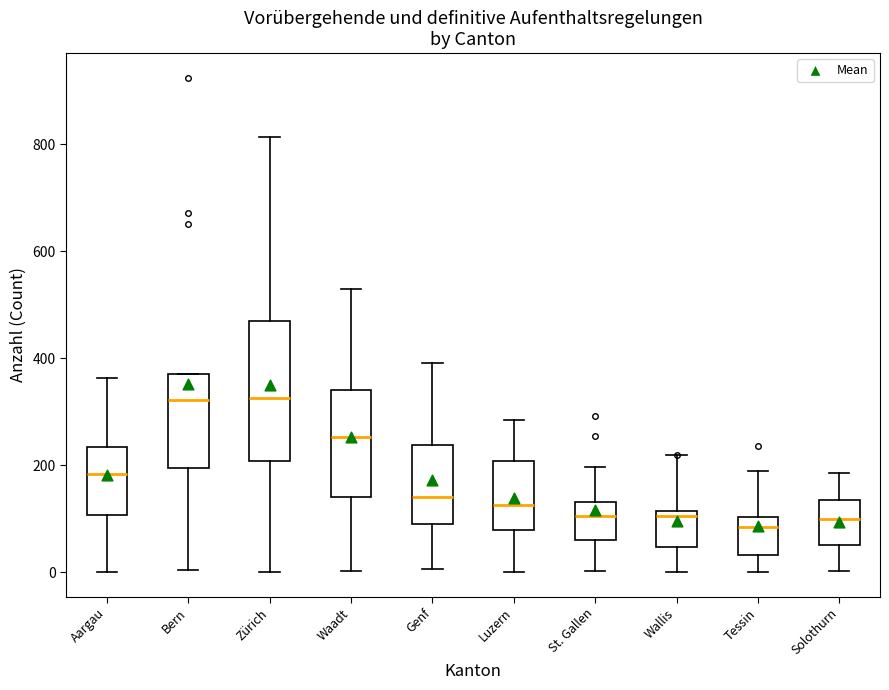

Which box is the tallest, from its lower edge to its upper edge?

Zürich